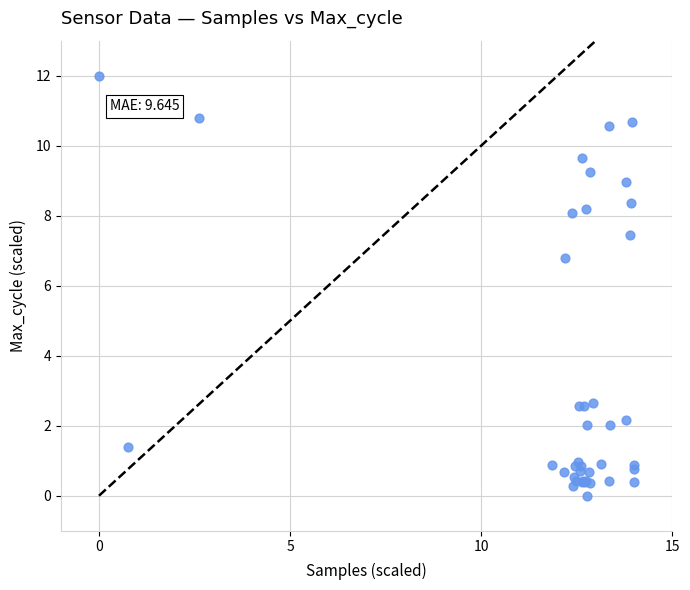

What Y value in the scatter plot is closest to 6?

6.8